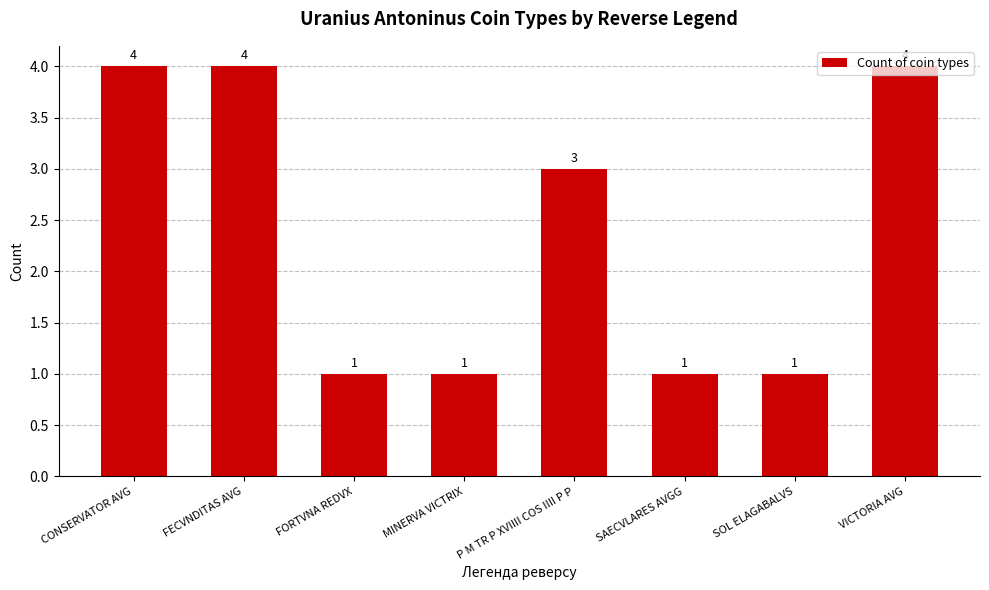

What is the approximate value at SAECVLARES AVGG?

1